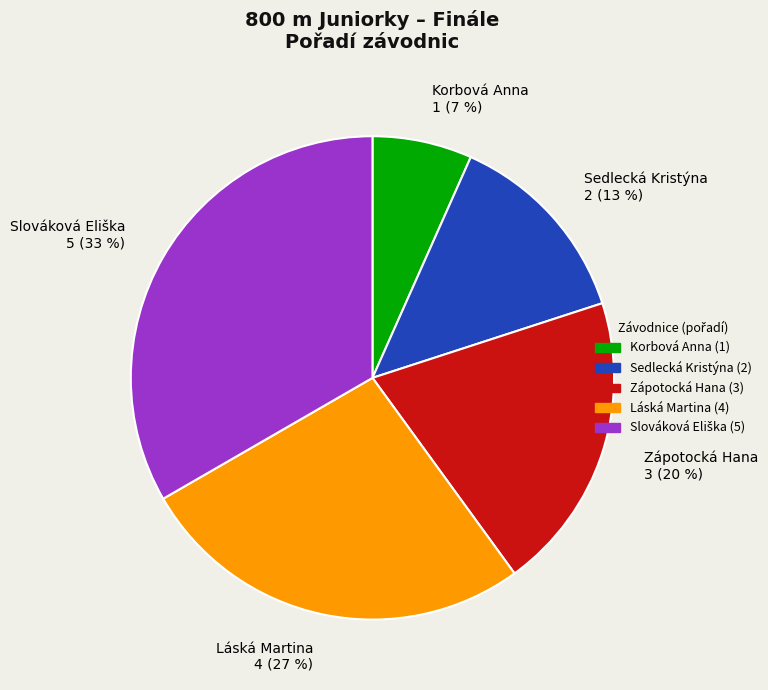

Does Láská Martina represent more than half of the total?

No